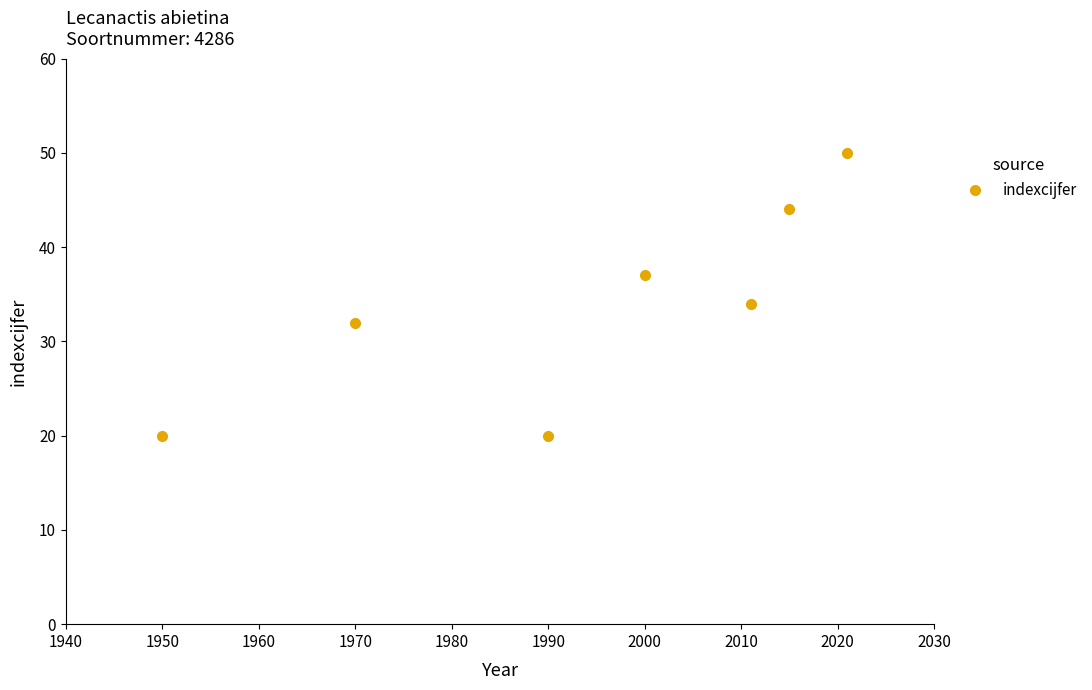

What is the smallest value displayed?

20